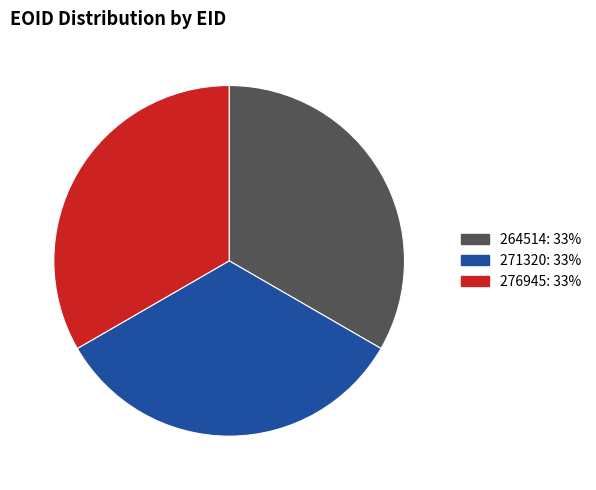

Is it true that 271320 is 43% of the pie?

False